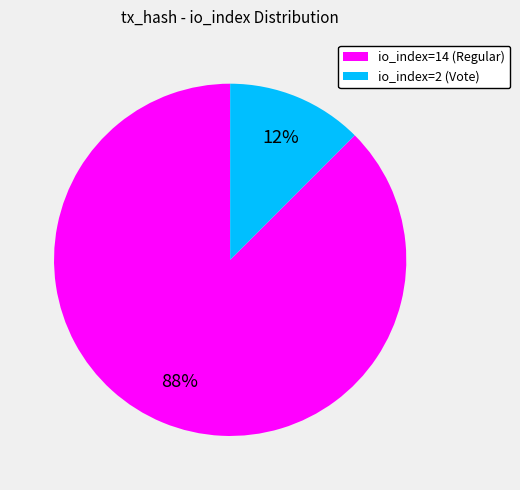

Do io_index=2 (Vote) and io_index=14 (Regular) together represent more than half of the pie?

Yes